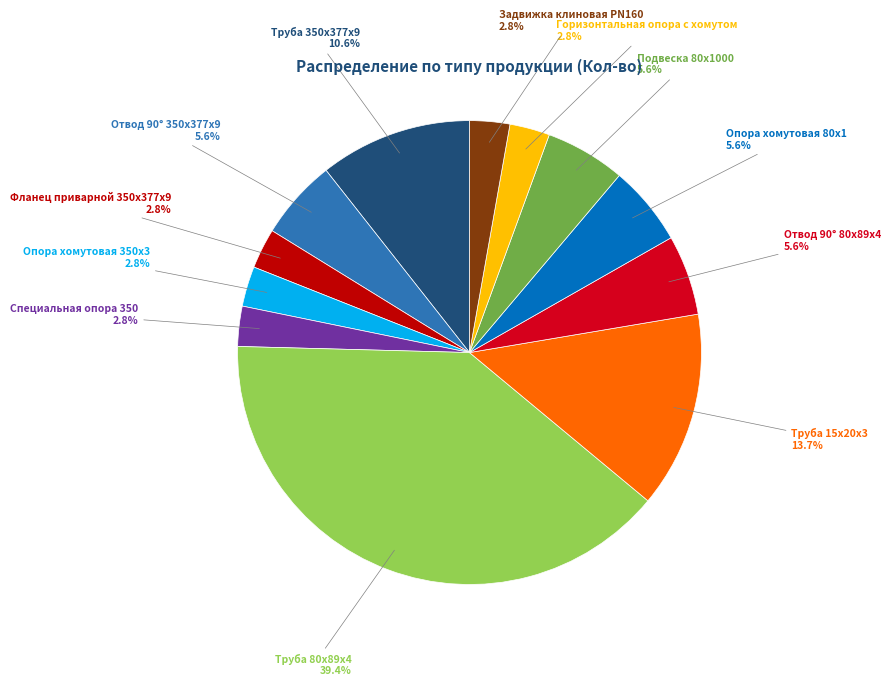

Which slice is the largest?

Труба 80х89х4